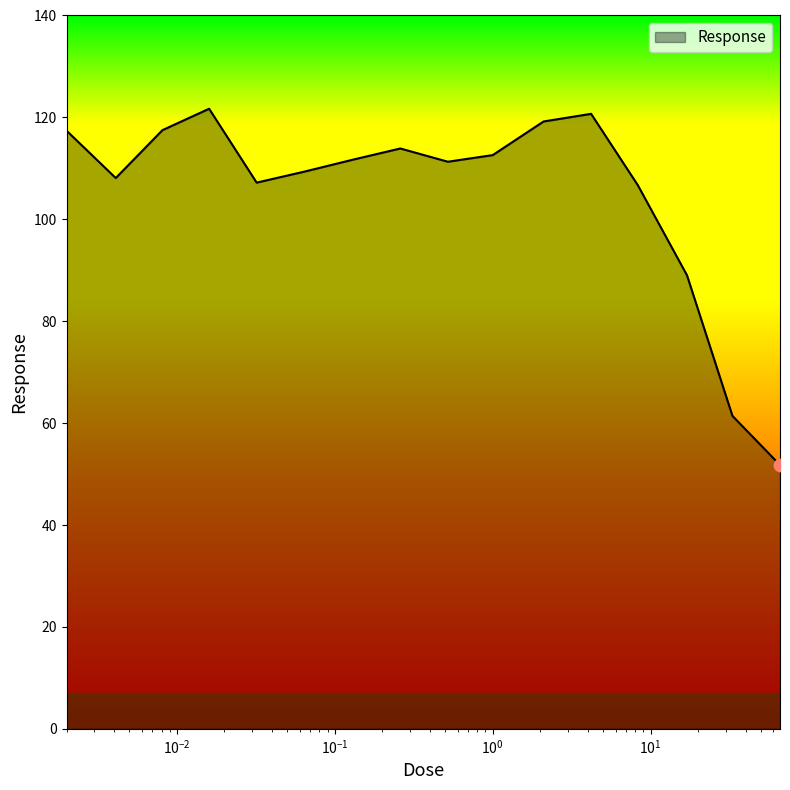

What is the minimum value shown in the chart?

51.8